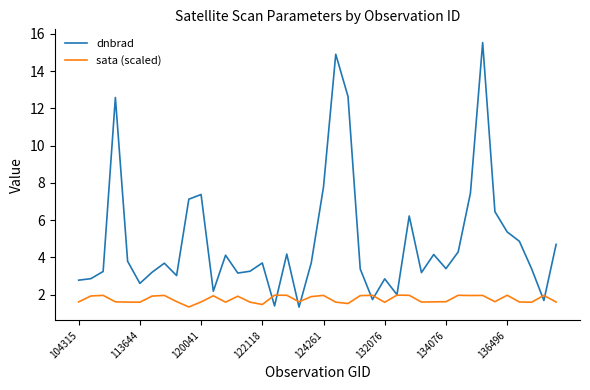

Which series has the largest total across all categories?

dnbrad